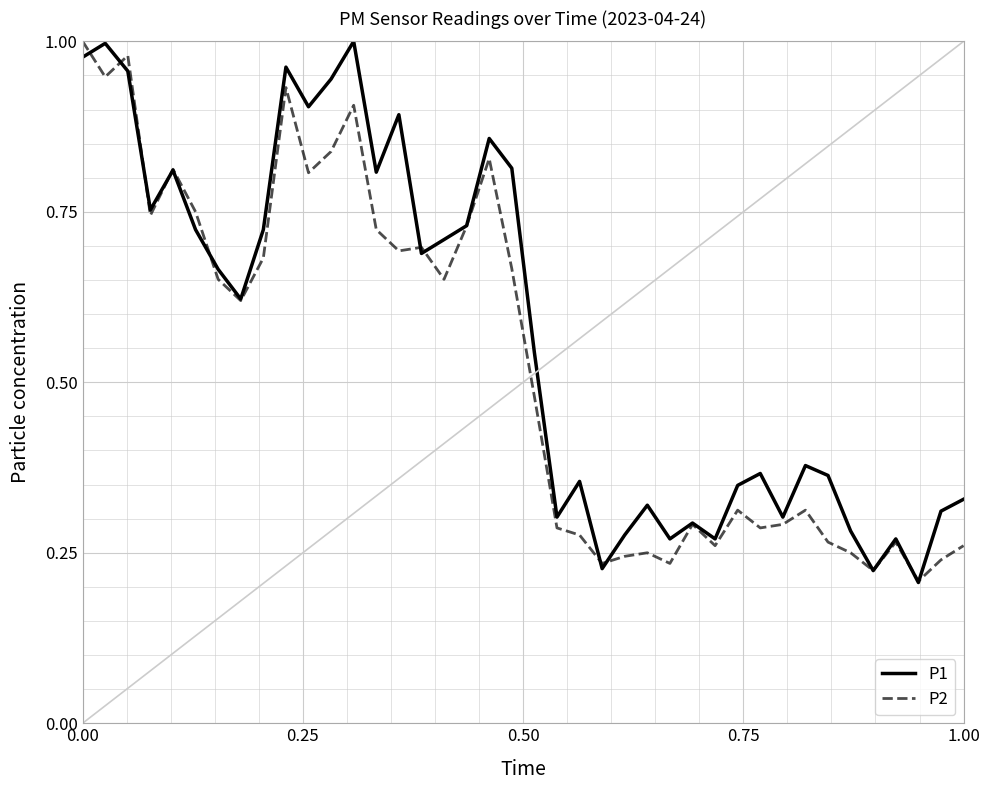

Rank the series by their average value, from highest to lowest.

P1, P2